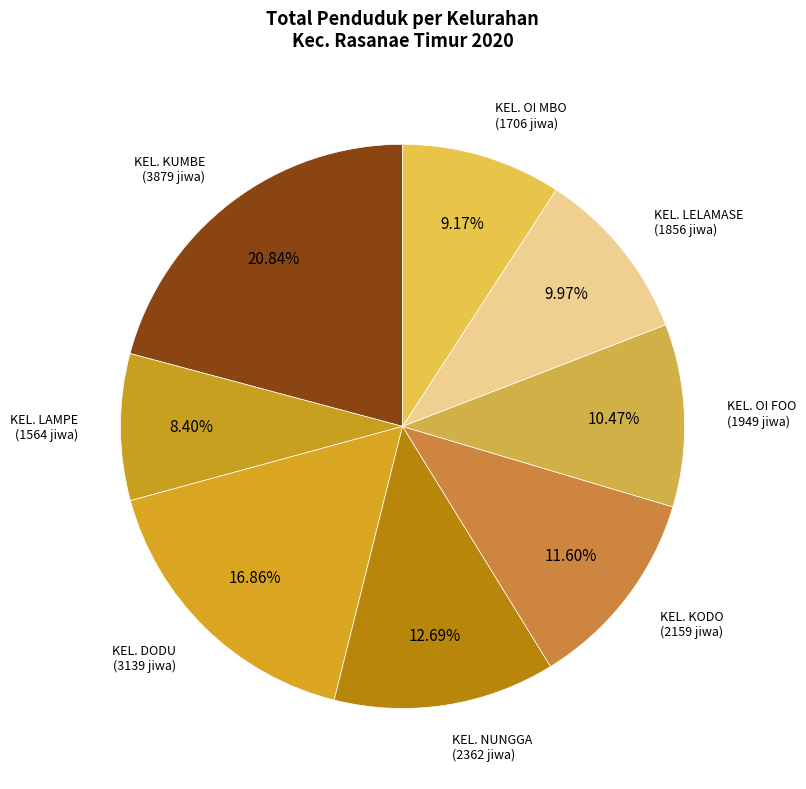

Count the number of slices in the pie.

8